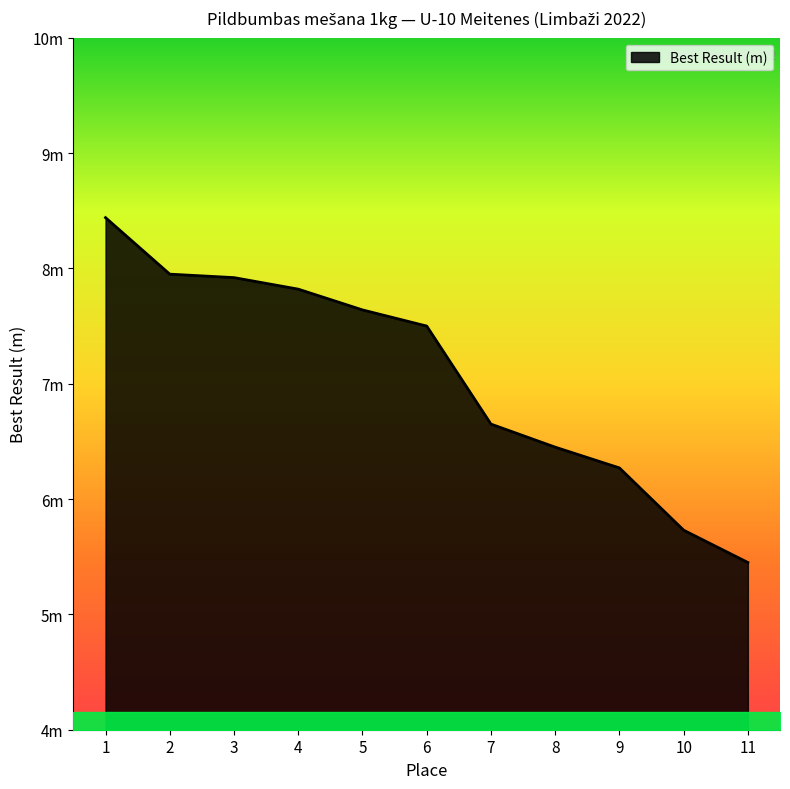

Does the chart have visible grid lines?

No